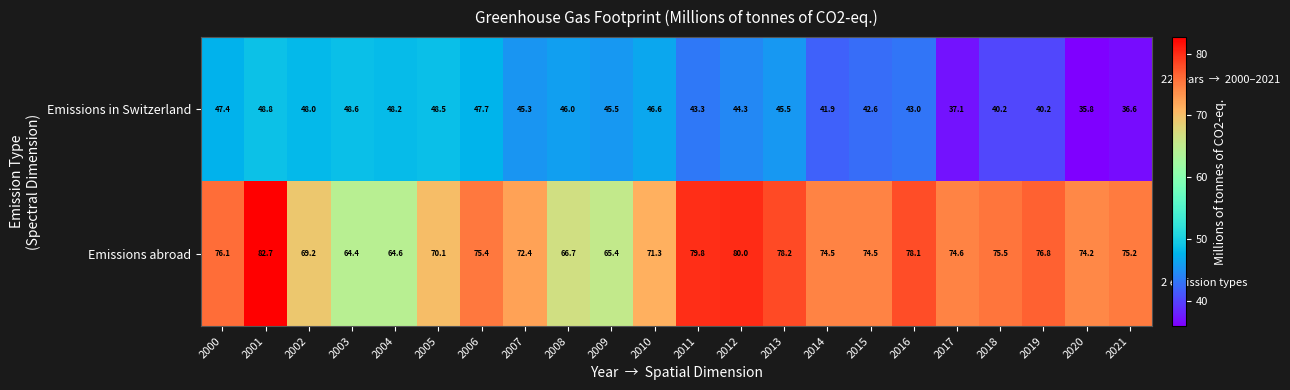

At how many categories does at least one series exceed 70?

17